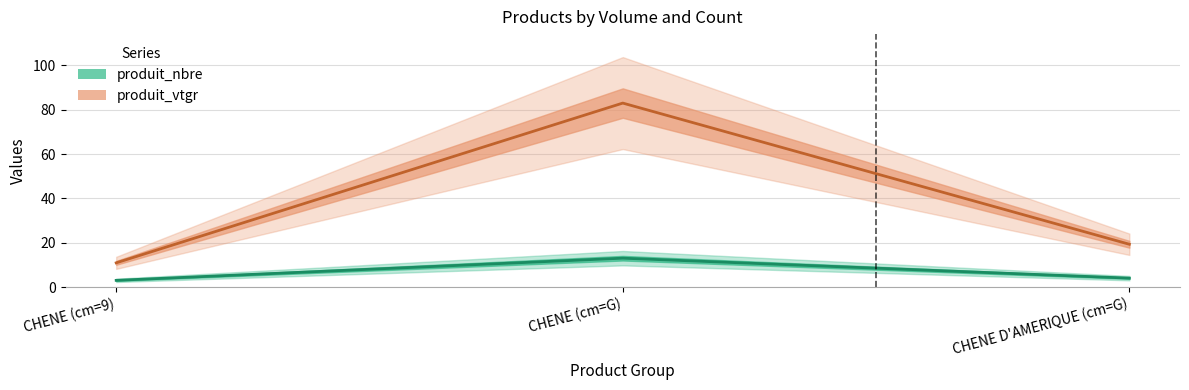

What is the sum of all produit_nbre values?

20.0